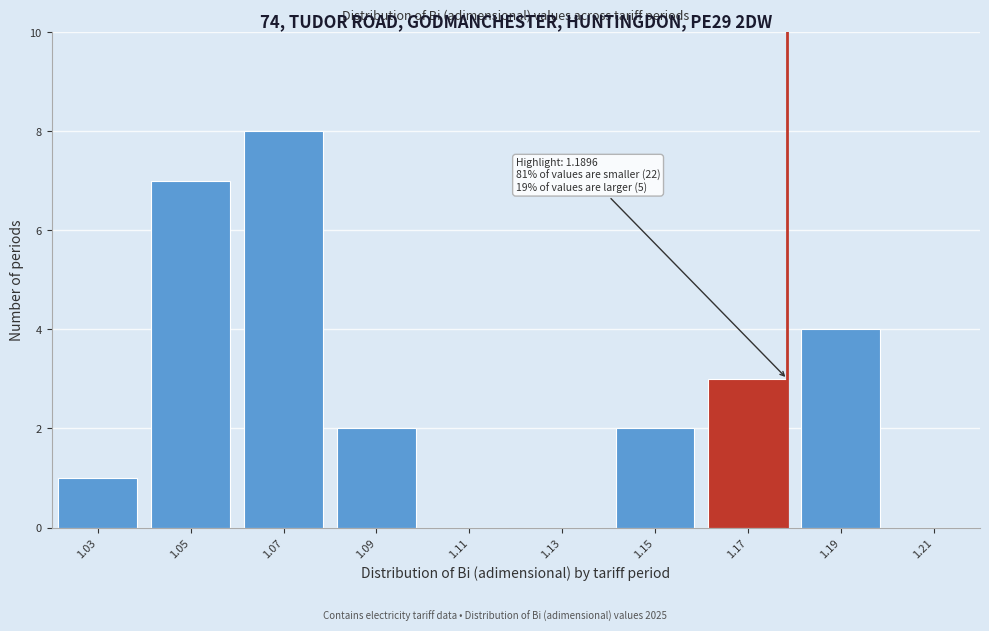

Reading left to right, transcribe all the data shown in this chart.

1.03=1	1.05=7	1.07=8	1.09=2	1.11=0	1.13=0	1.15=2	1.17=3	1.19=4	1.21=0